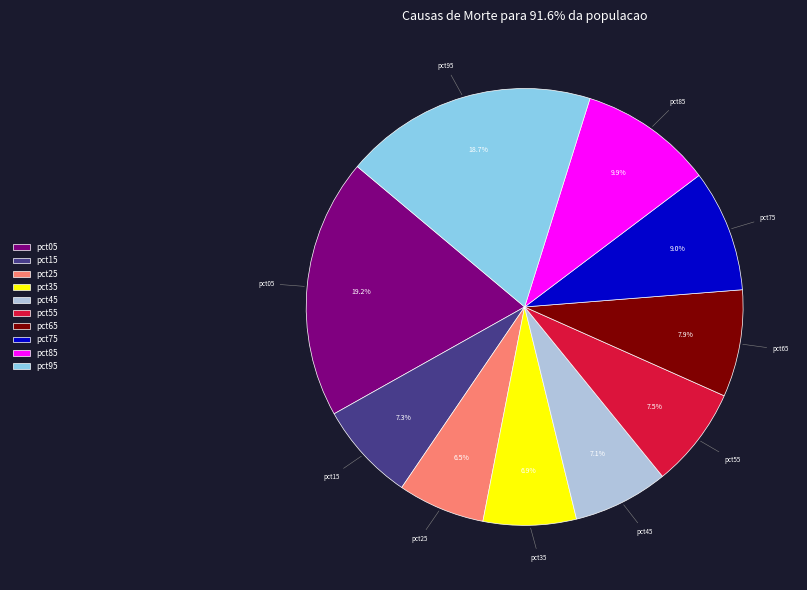

True or false: pct95 accounts for 28% of the total.

False